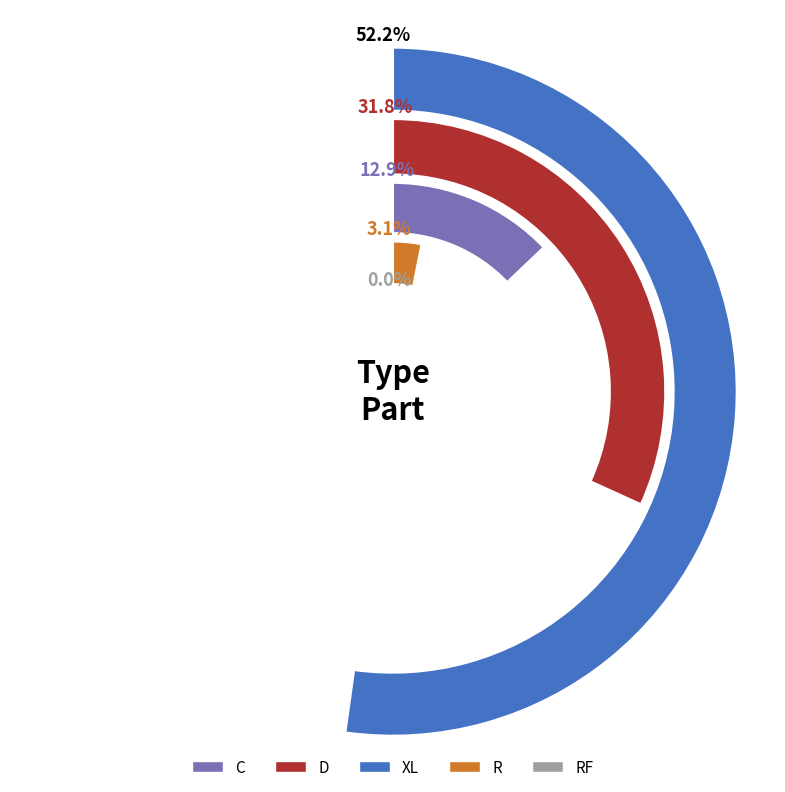

Is it true that C is 13% of the pie?

True